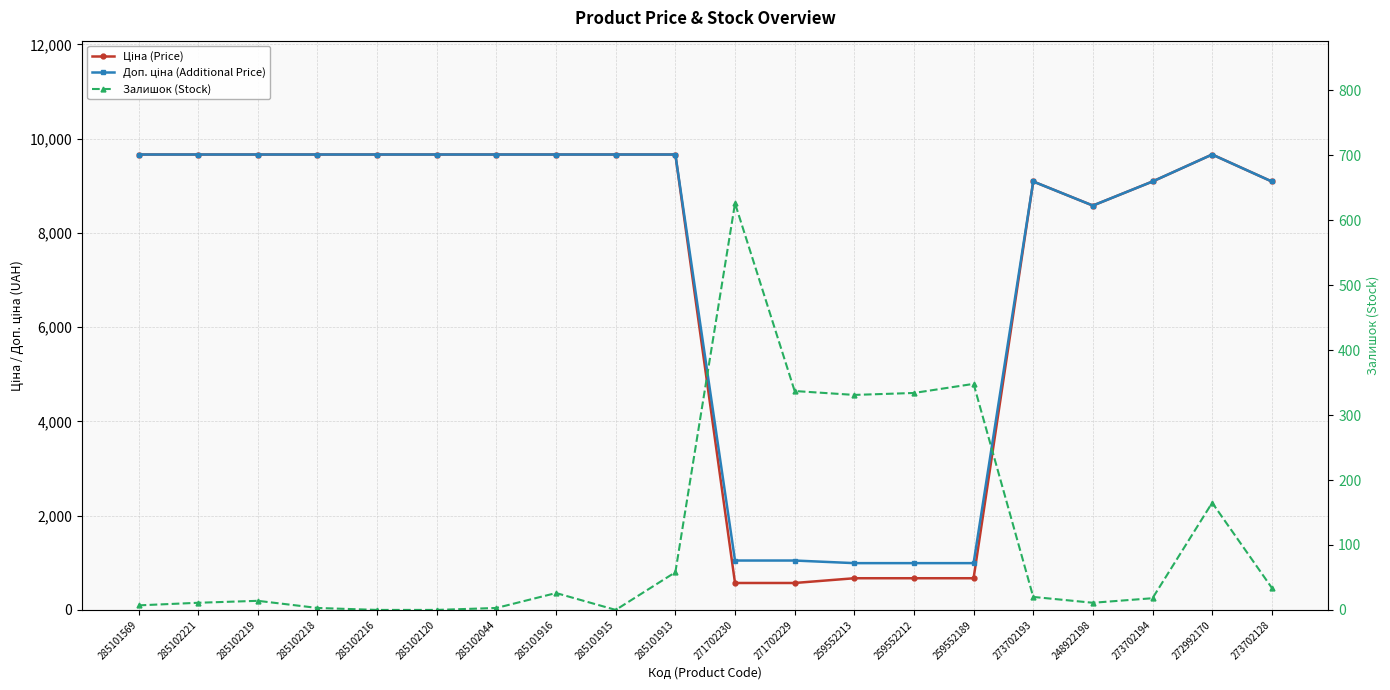

What is the difference between the highest and lowest values at 271702229?

711.0